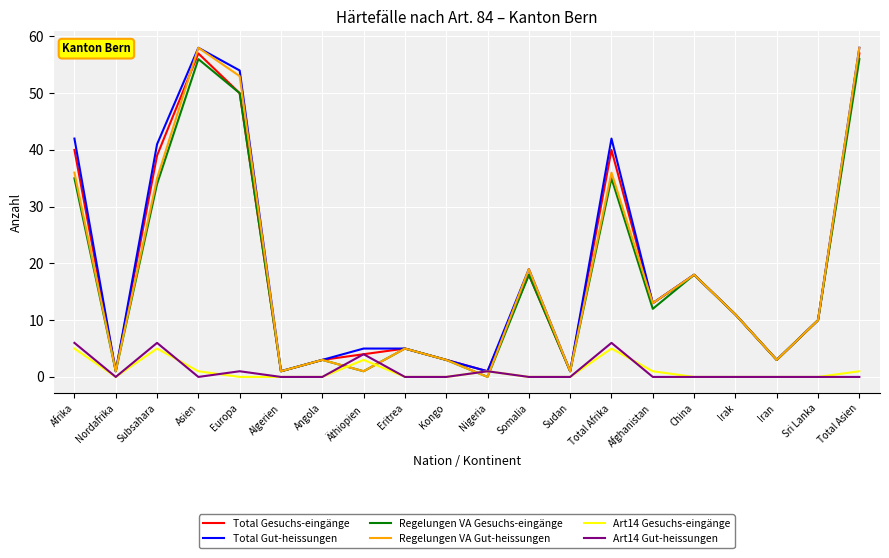

The Regelungen VA Gesuchs-eingänge series shows 5 at Eritrea. True or false?

True